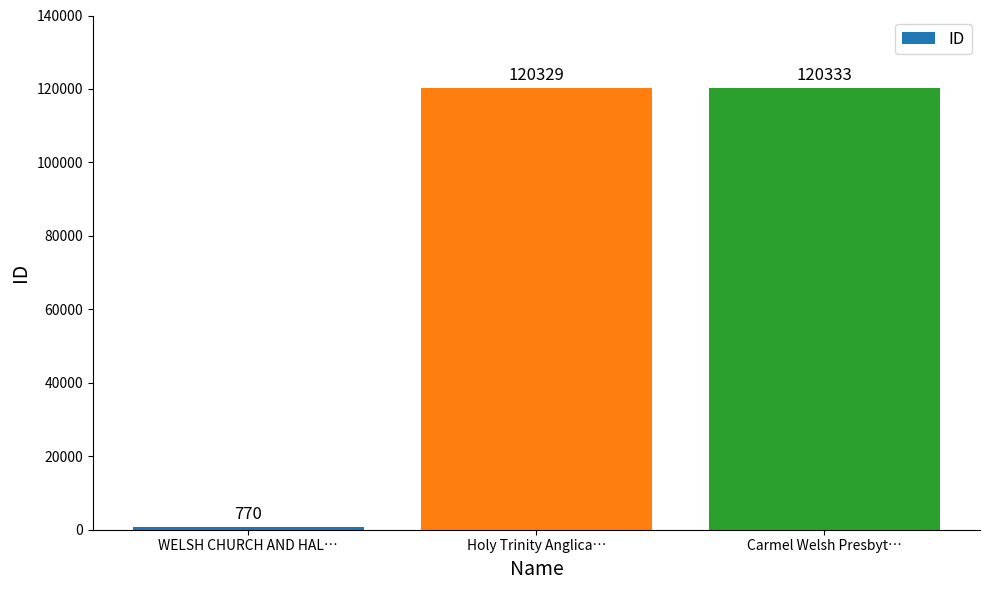

List the labels in order of value, largest first.

Carmel Welsh Presbyt…, Holy Trinity Anglica…, WELSH CHURCH AND HAL…